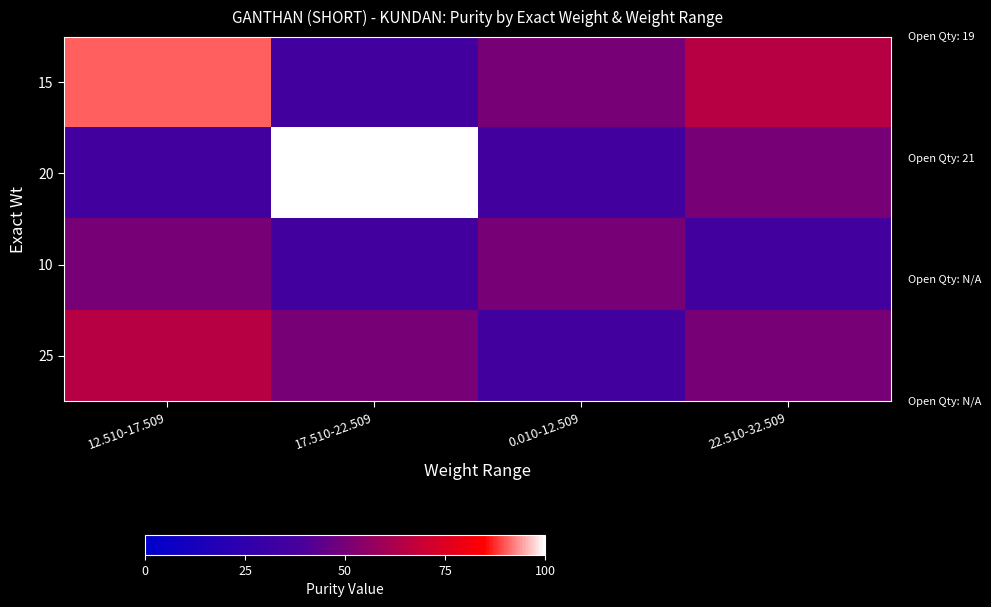

Which series has the largest range (max minus min)?

20